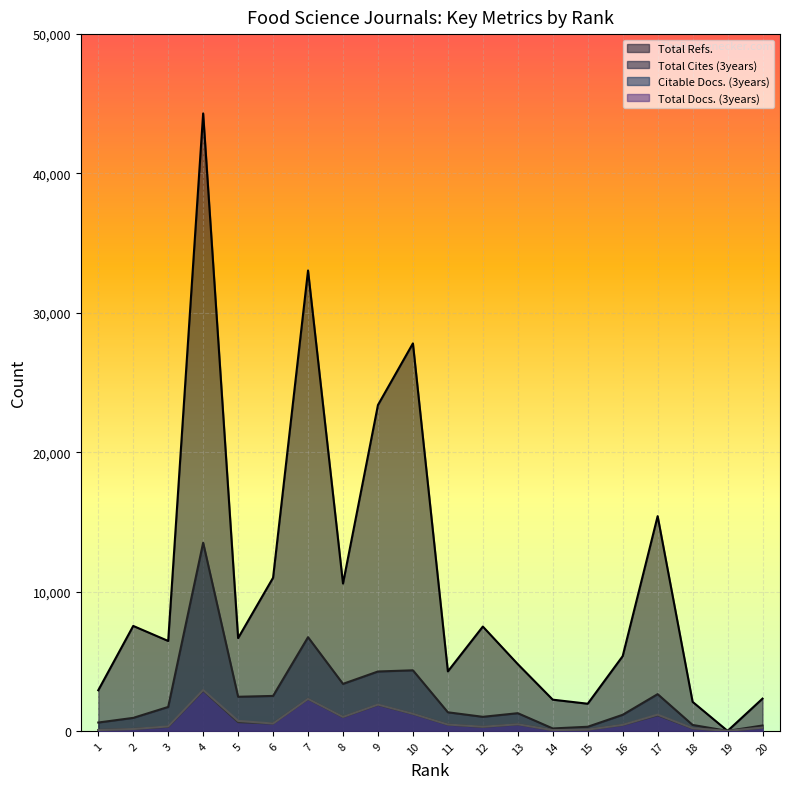

Which series has the largest total across all categories?

Total Refs.